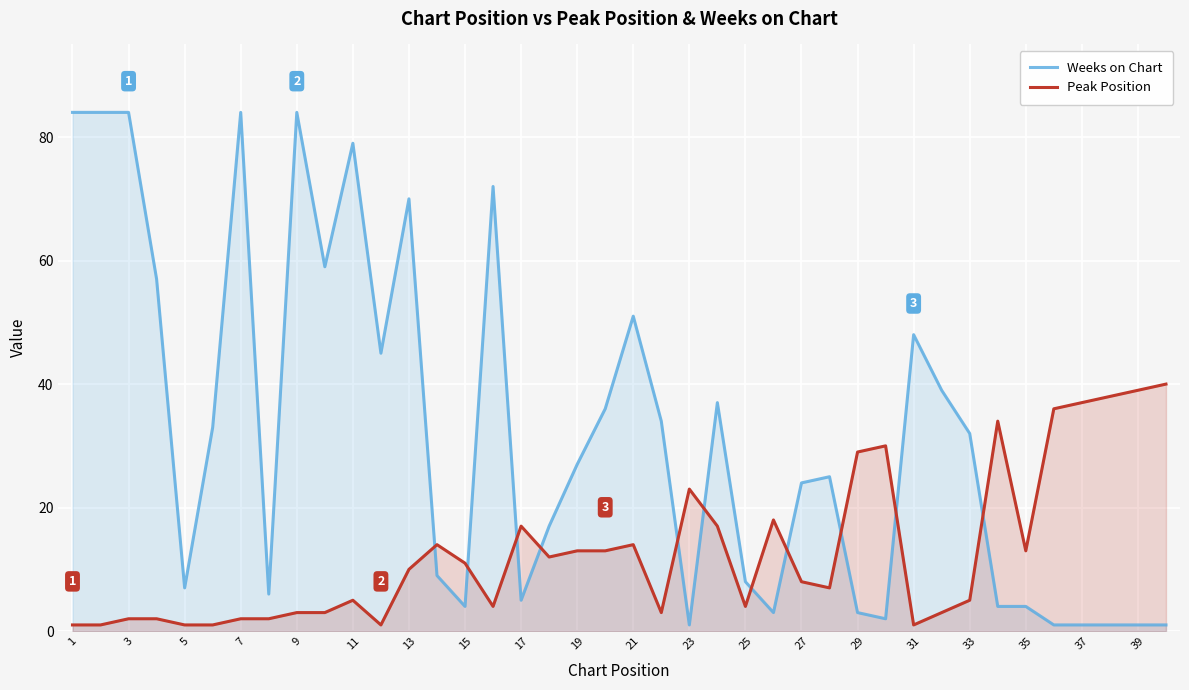

True or false: Peak Position has a value of 2 at 7.

True